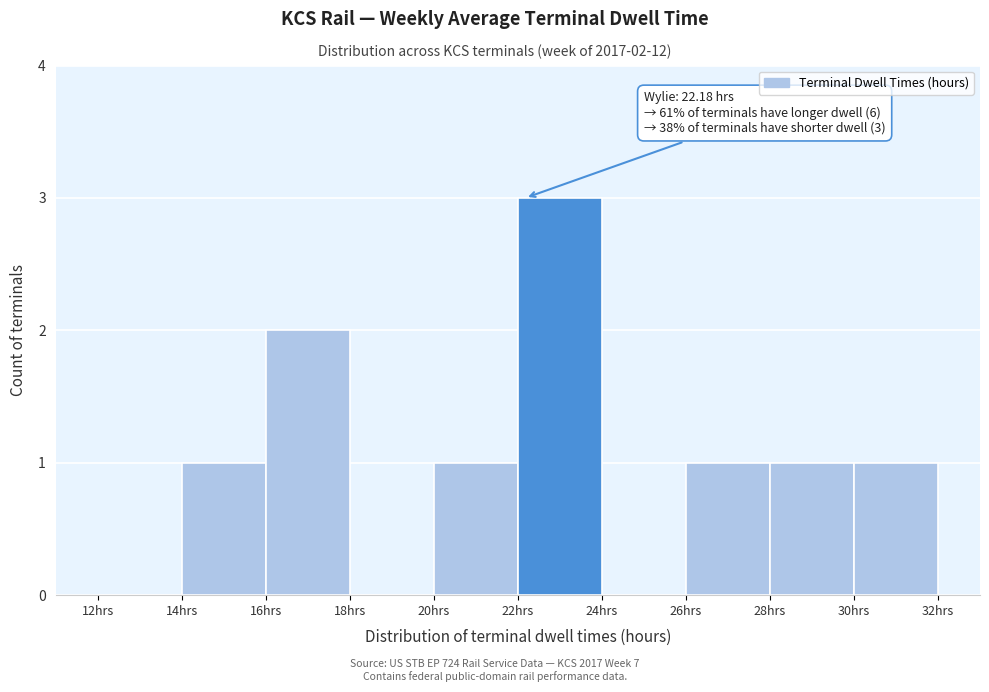

Over which range of the x-axis is the bar tallest?

22 to 24